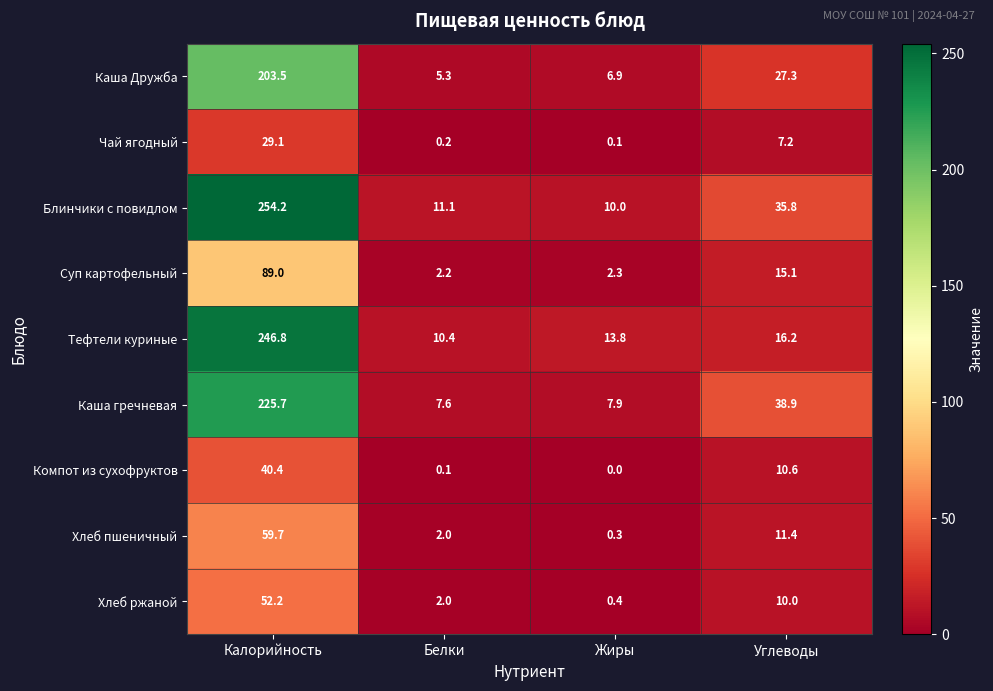

At which category is the sum across all series the highest?

Калорийность